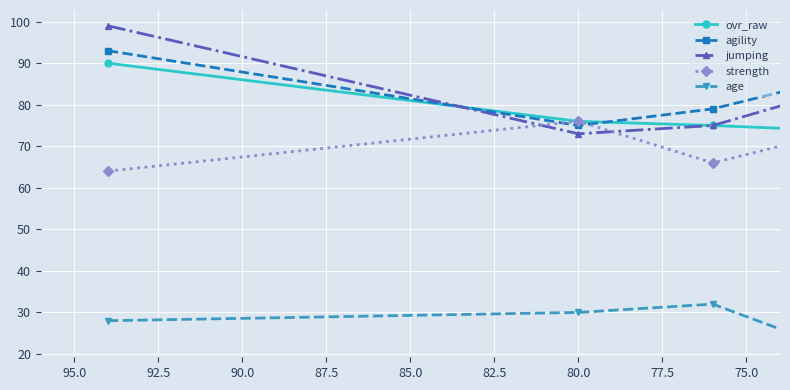

After their last crossing, which series has the higher values: strength or agility?

agility